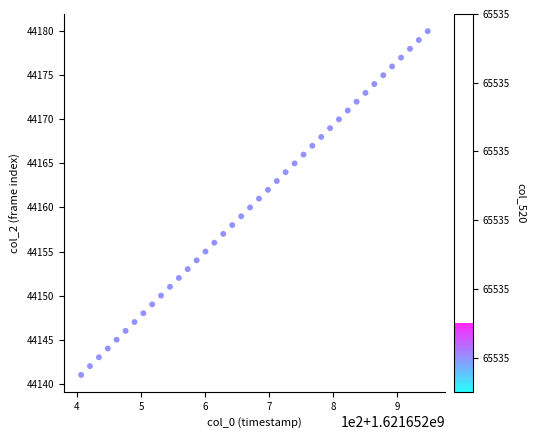

What is the range of Y values (max minus min)?

39